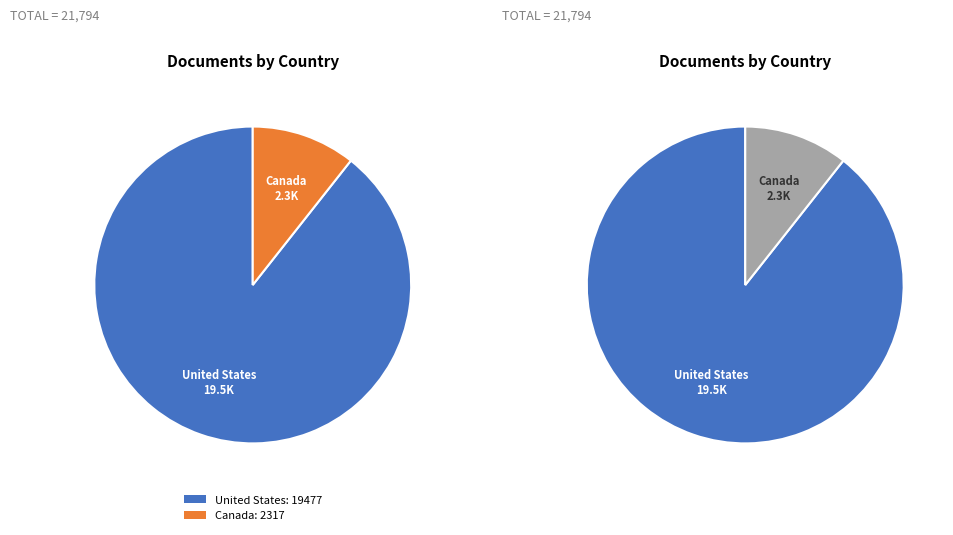

Does any single category account for the majority?

Yes